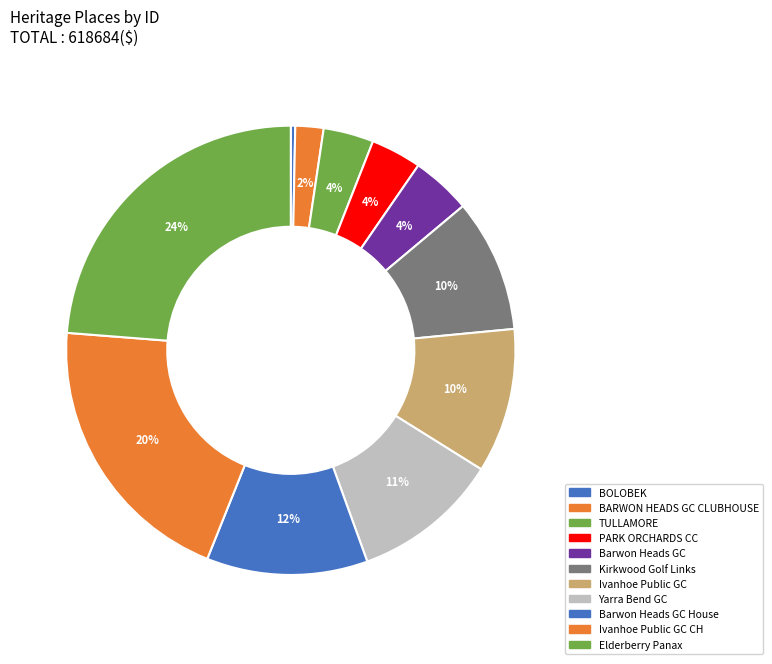

Is there a majority slice in this chart?

No